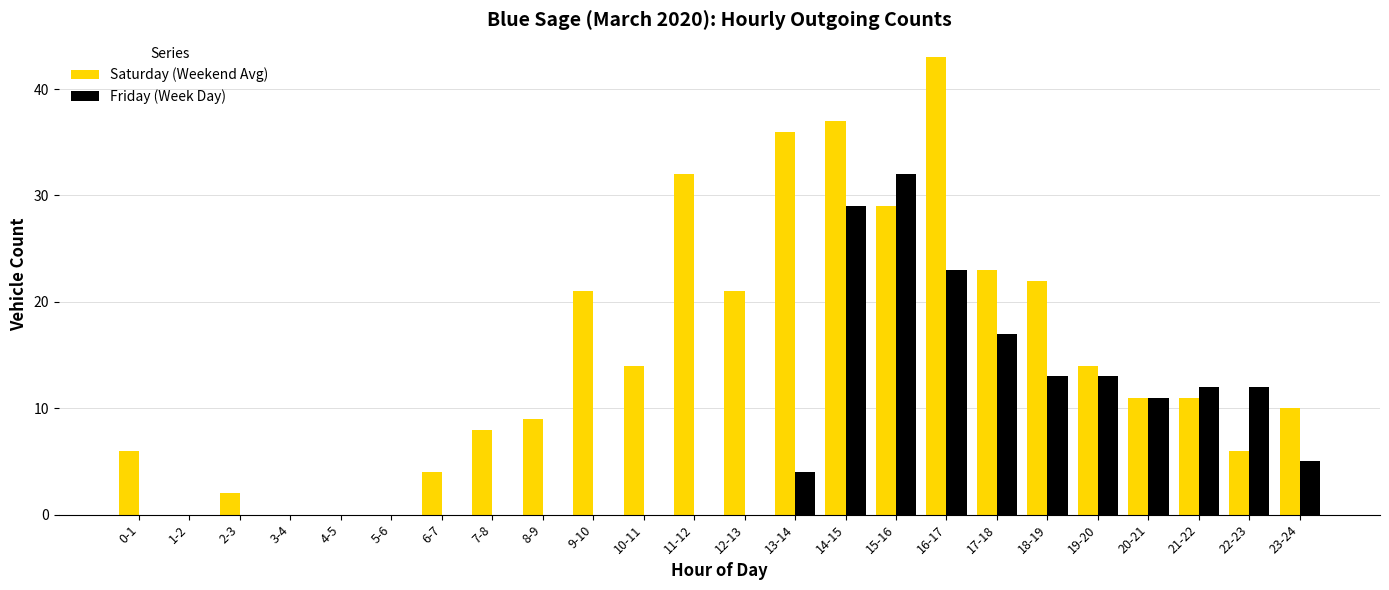

Reading left to right, list all the values displayed in this chart.

Saturday (Weekend Avg): 6	0	2	0	0	0	4	8	9	21	14	32	21	36	37	29	43	23	22	14	11	11	6	10
Friday (Week Day): 0	0	0	0	0	0	0	0	0	0	0	0	0	4	29	32	23	17	13	13	11	12	12	5